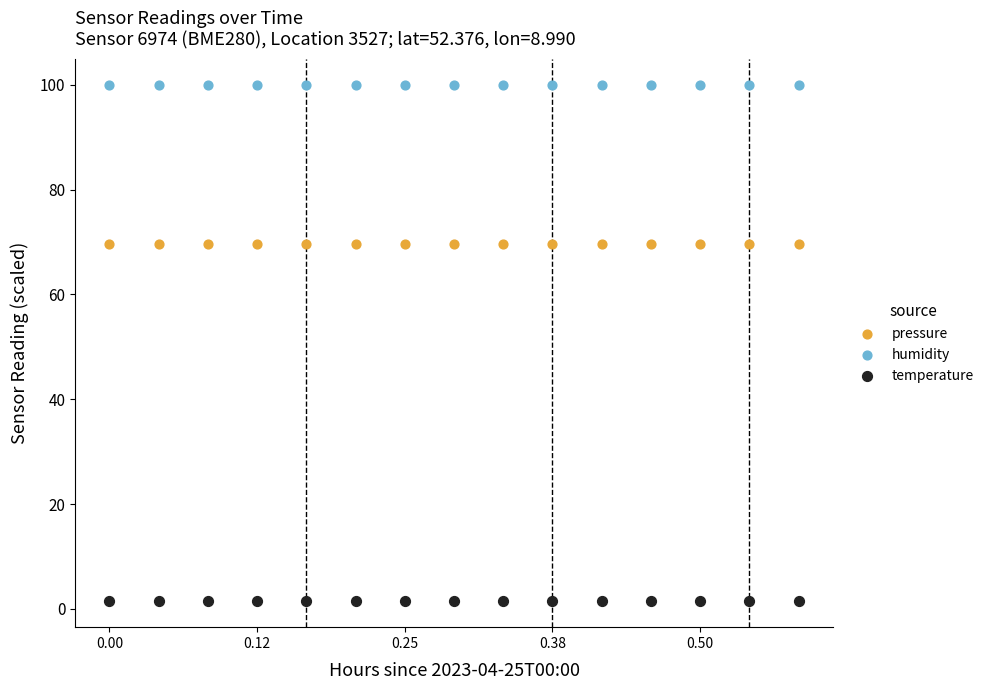

What are all the series names shown in the legend?

pressure, humidity, temperature